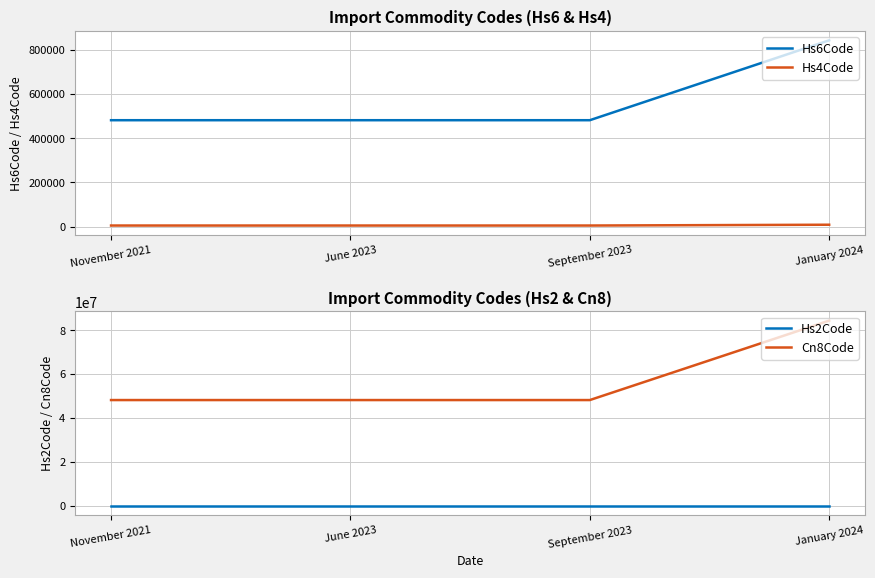

Which has a higher value, September 2023 or June 2023?

September 2023